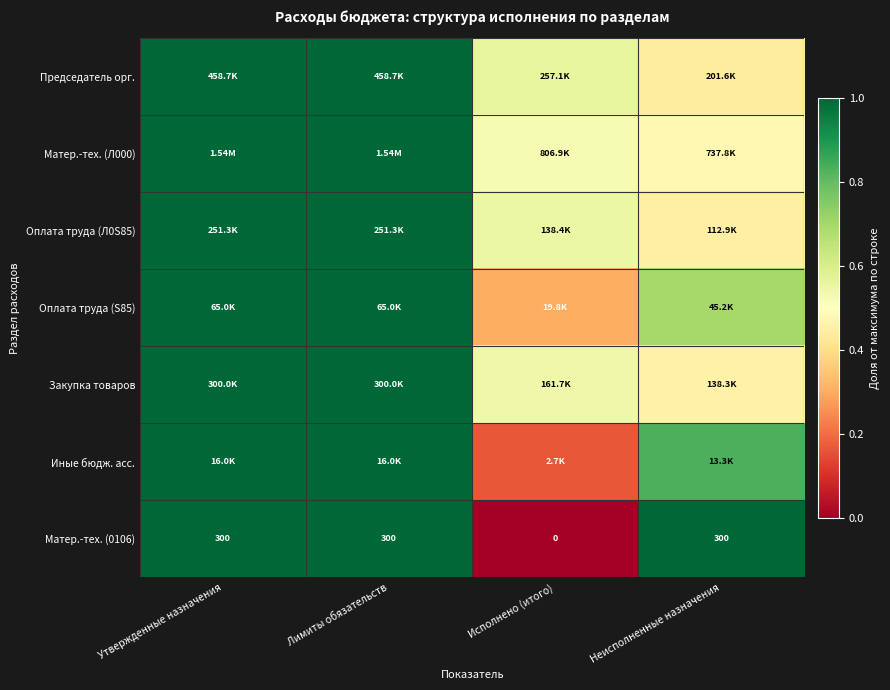

How many values in Матер.-тех. (0106) are above zero?

3